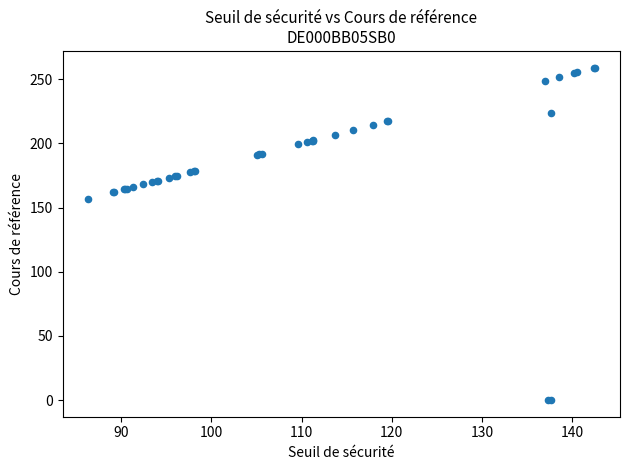

What Y value in the scatter plot is closest to 129?

156.9